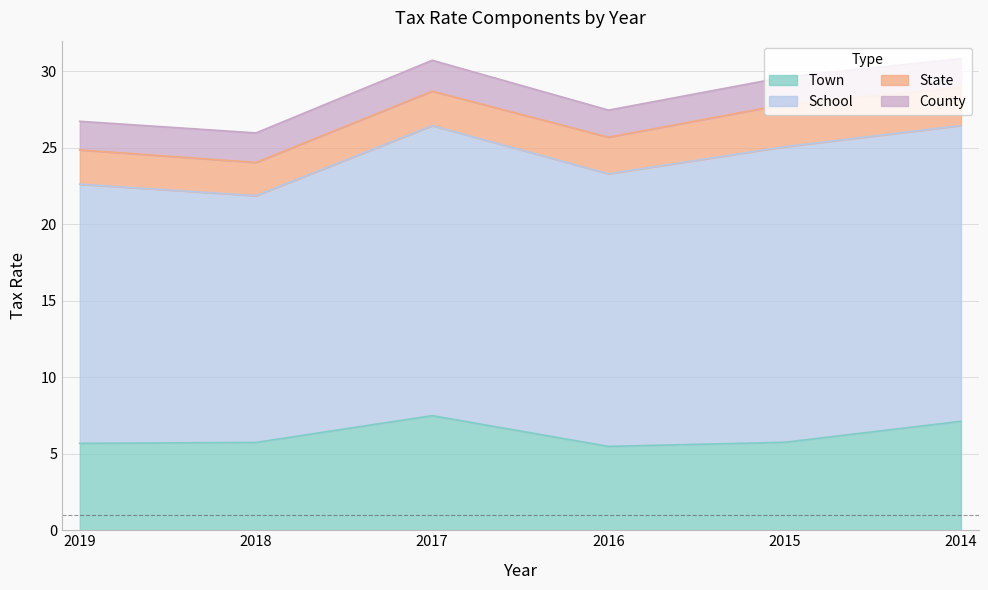

At which category does State reach its first local peak?

2015